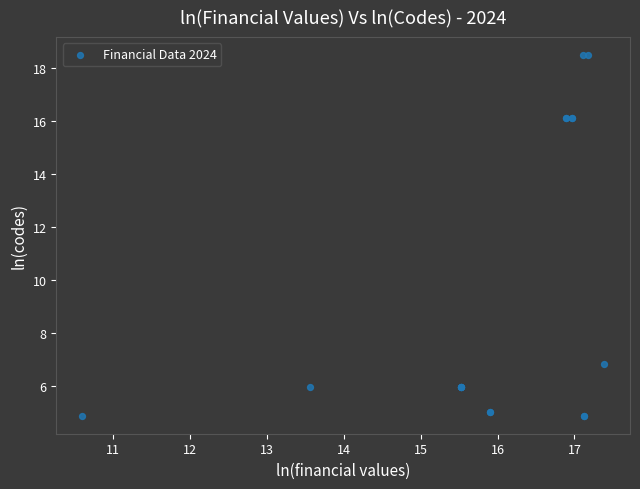

What Y value in the scatter plot is closest to 11?

6.8